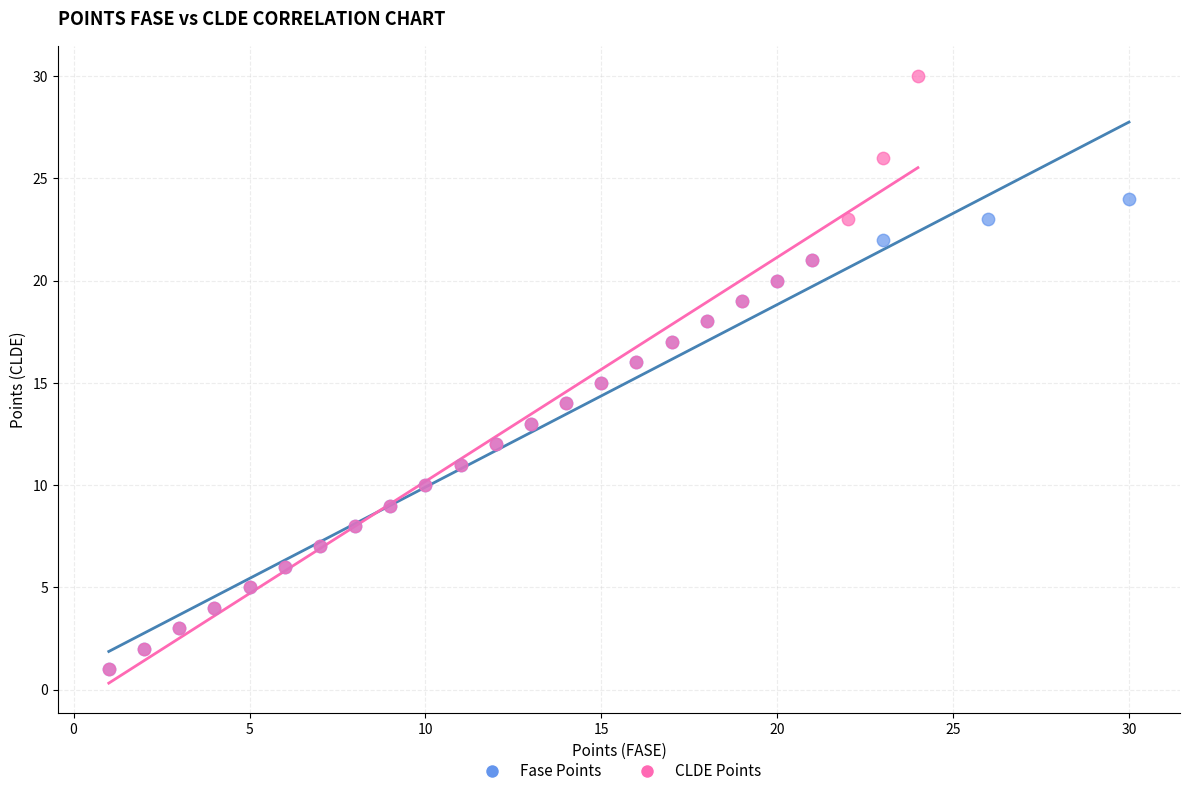

Which series reaches the maximum Y coordinate?

CLDE Points